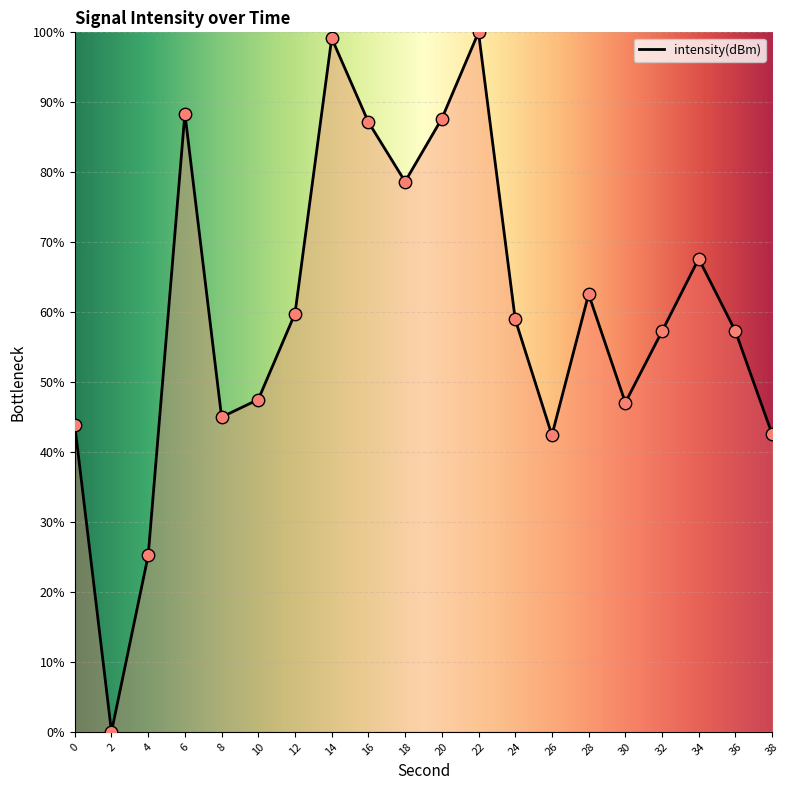

What is the change in value from 8 to 38?

-2.4